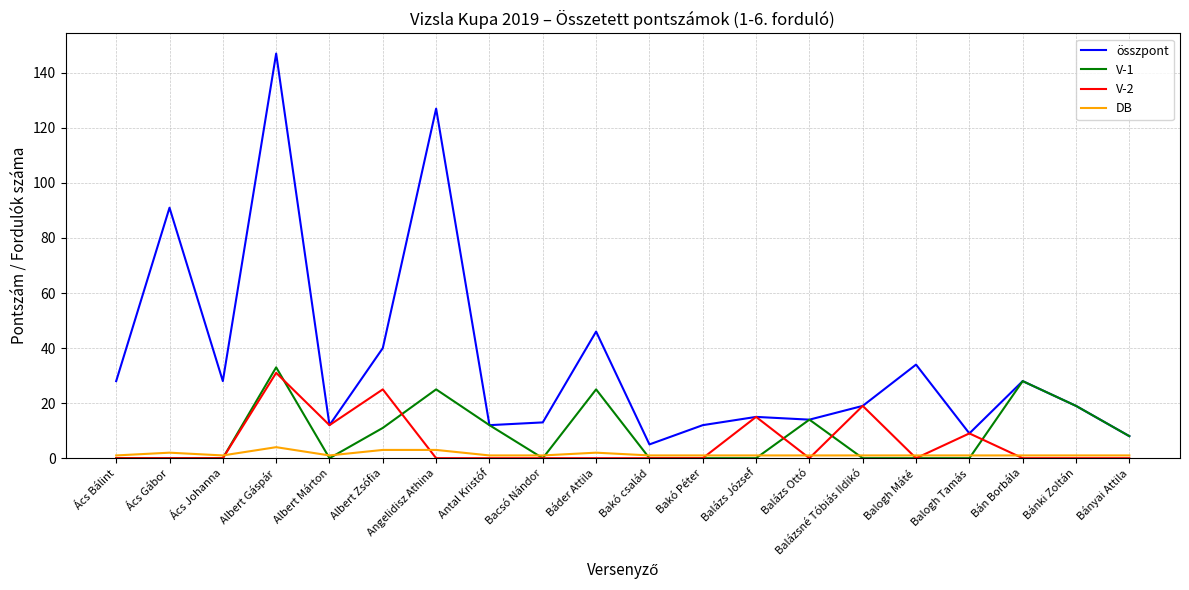

At how many categories does at least one series exceed 133?

1